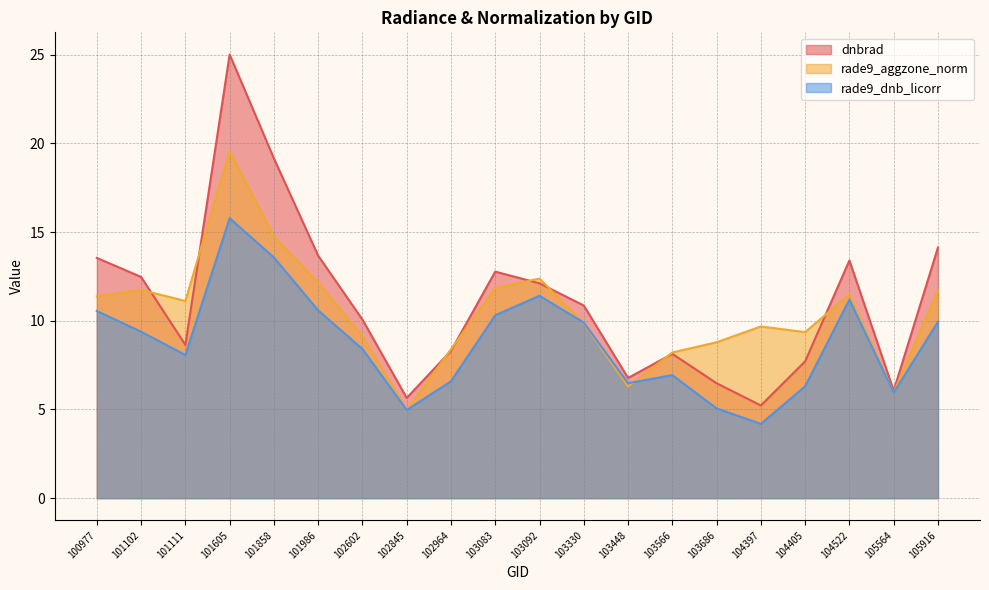

List the series in order of their overall mean, highest first.

dnbrad, rade9_aggzone_norm, rade9_dnb_licorr